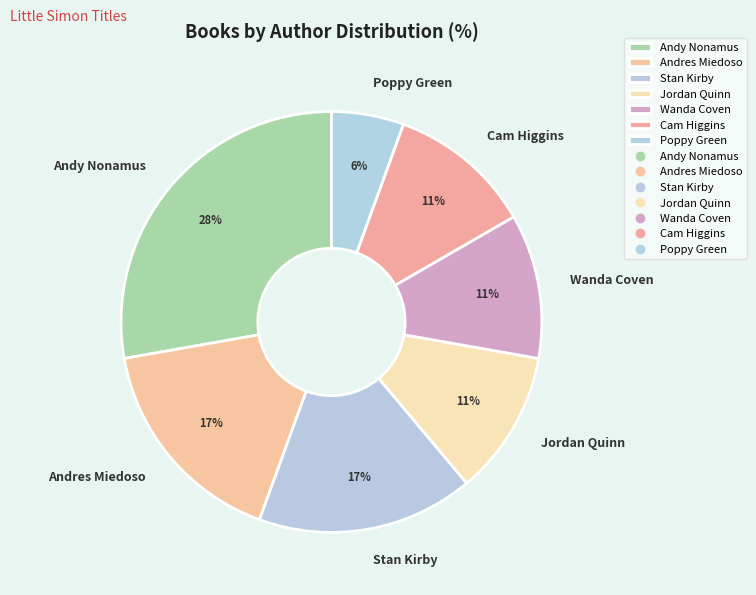

Do Andres Miedoso and Poppy Green together represent more than half of the pie?

No